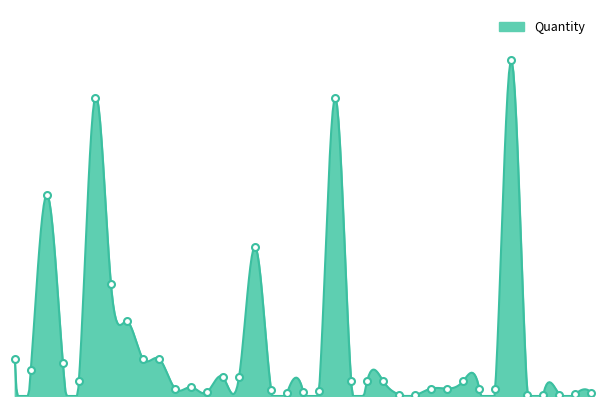

The chart shows a value of 14 at 2. True or false?

False